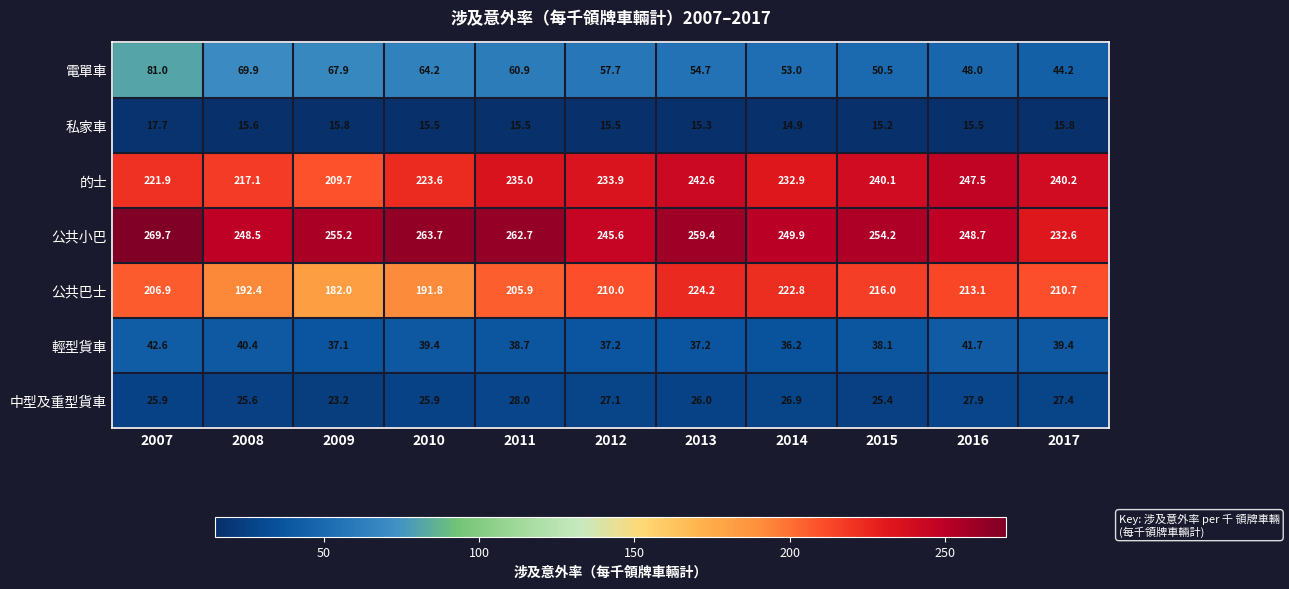

Read the 私家車 value at 2017.

15.8